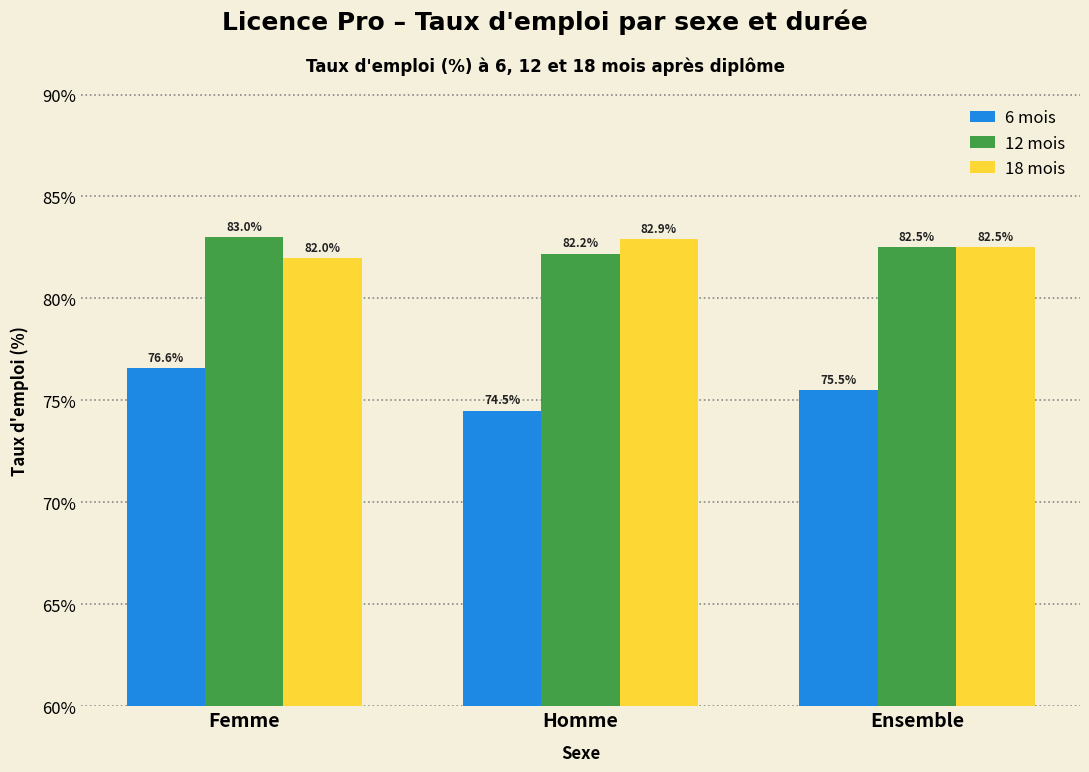

Reading left to right, transcribe all the data shown in this chart.

6 mois: 76.6	74.5	75.5
12 mois: 83.0	82.2	82.5
18 mois: 82.0	82.9	82.5